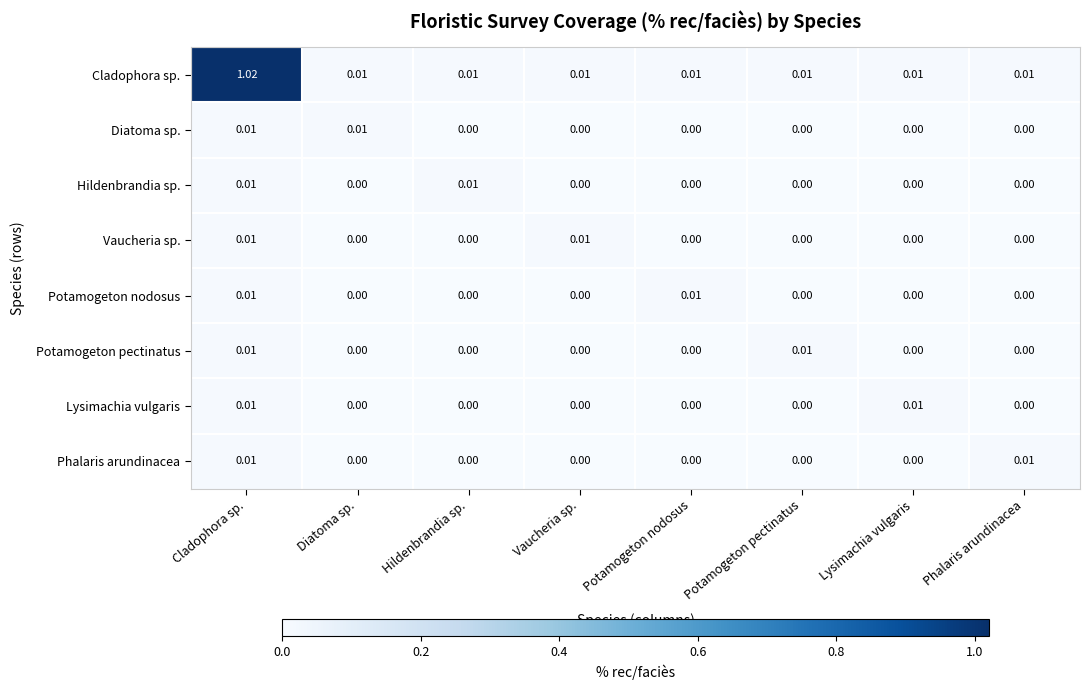

Which series has the largest range (max minus min)?

Cladophora sp.